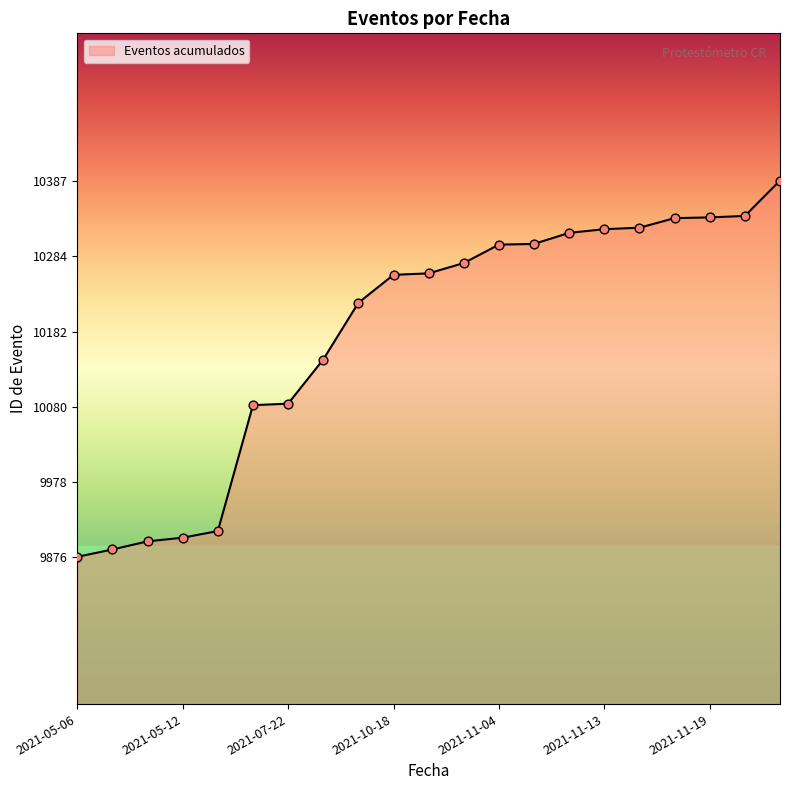

What is the difference between the maximum and minimum values?

511